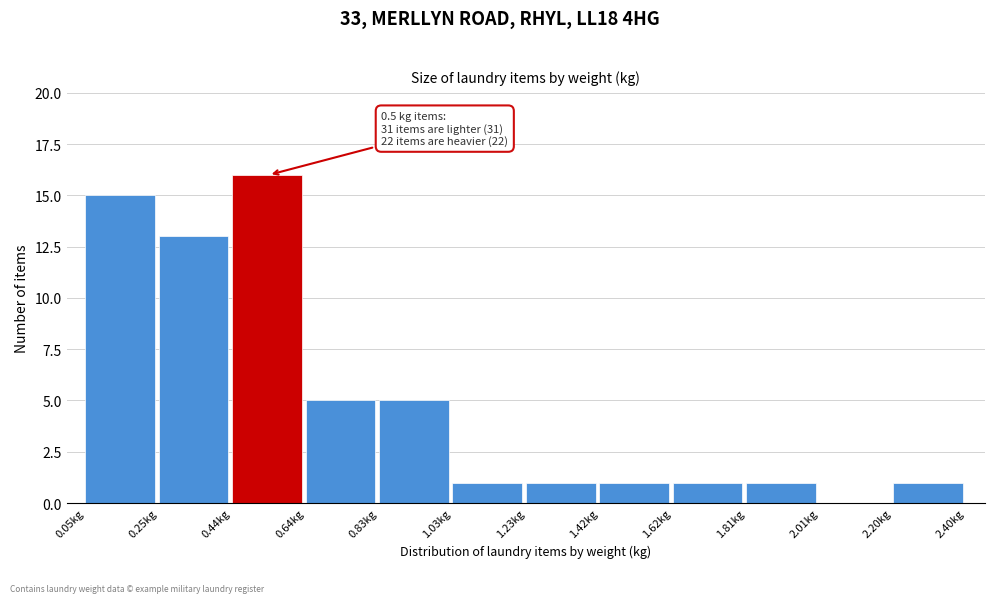

Over which range of the x-axis is the bar tallest?

0.44 to 0.64